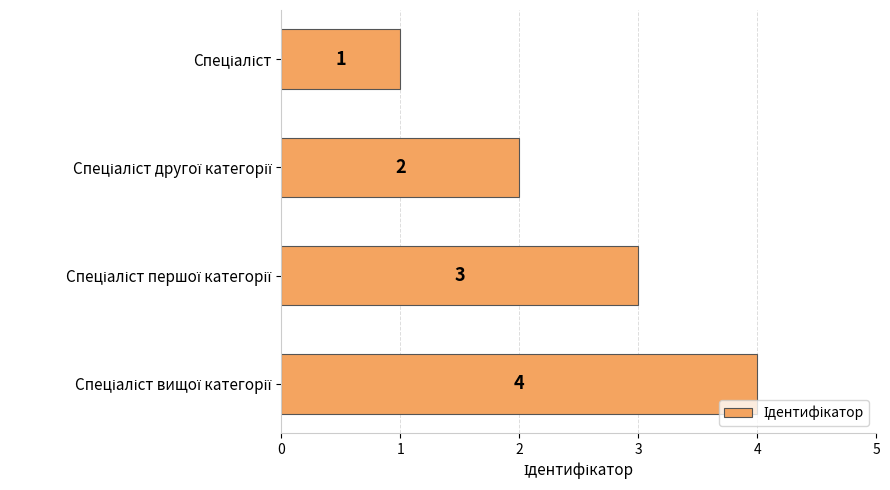

What is the sum of all values?

10